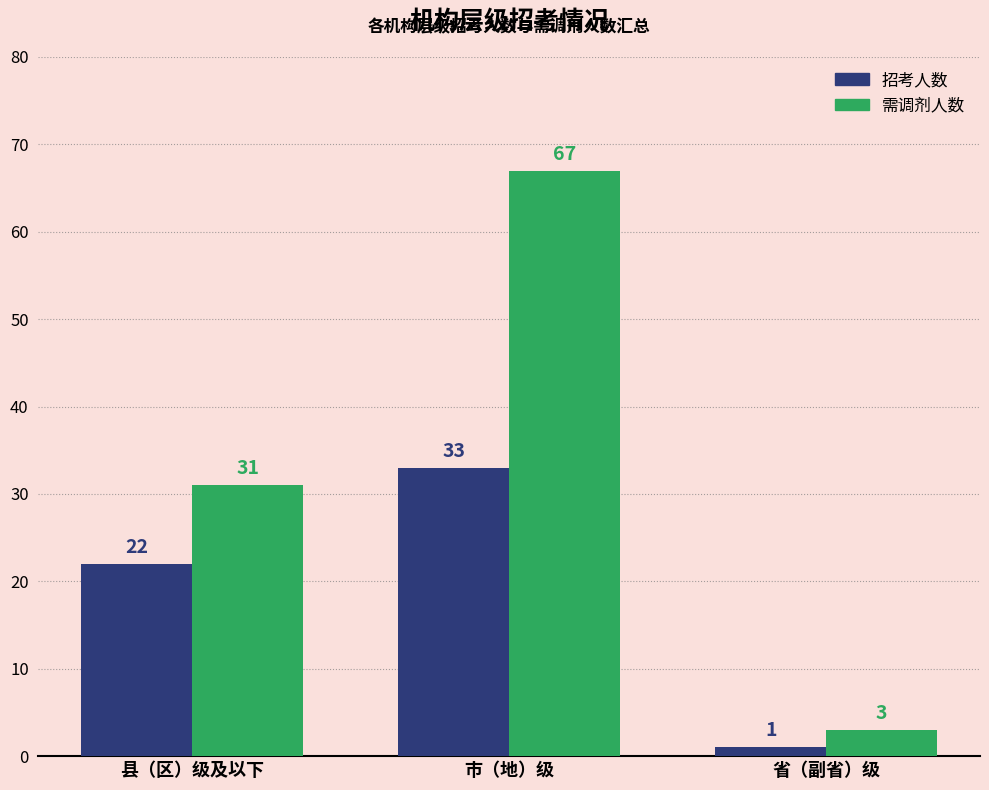

At which label is 需调剂人数 closest to 35?

县（区）级及以下